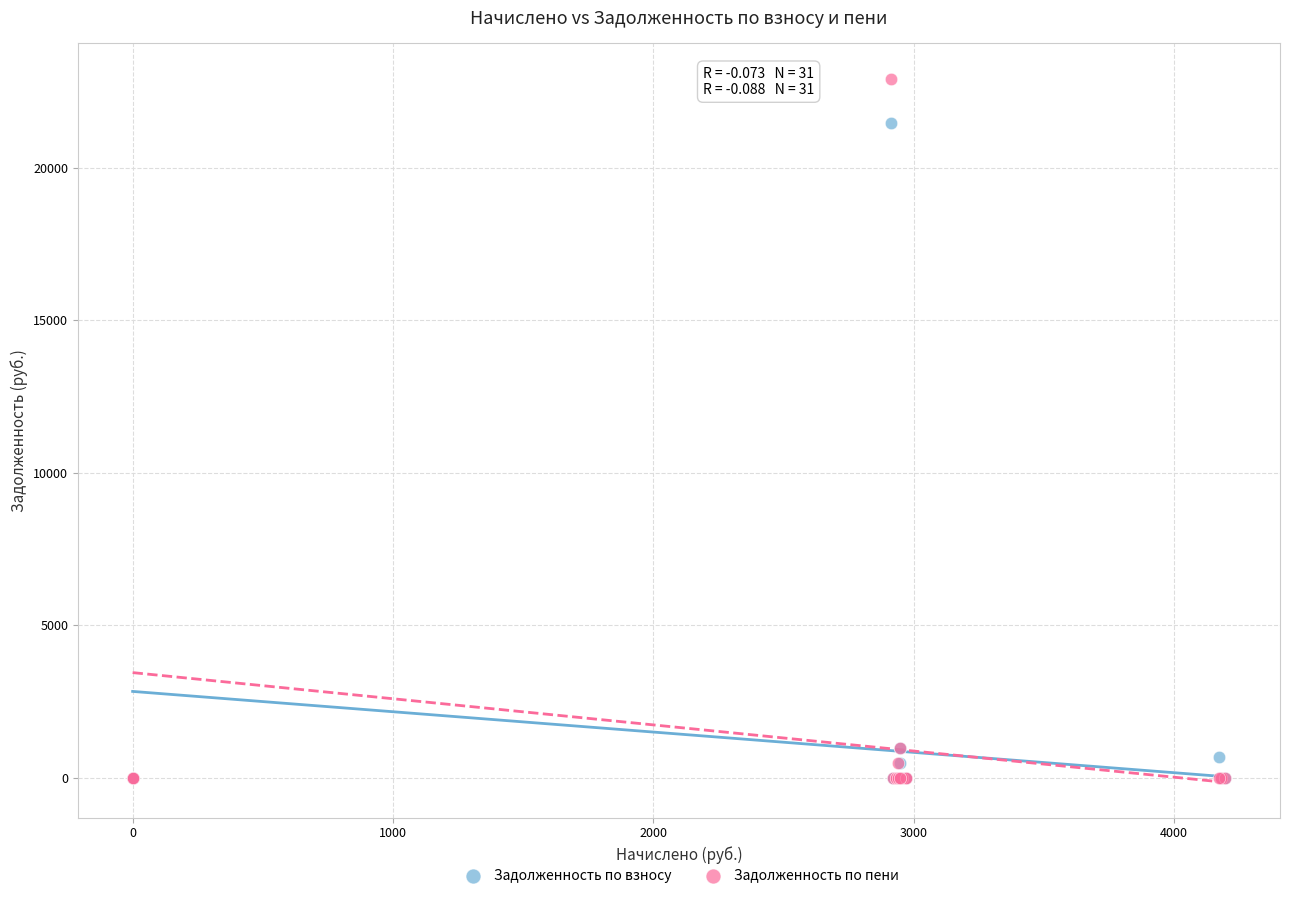

Across all series, what Y value is closest to 11465?

21473.1